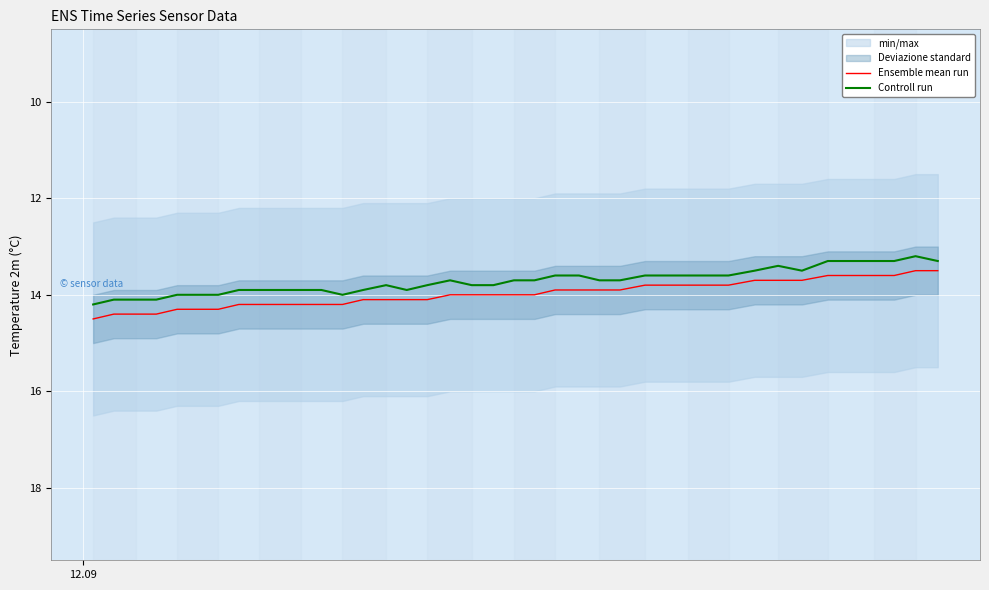

What is the maximum value for Controll run?

14.2